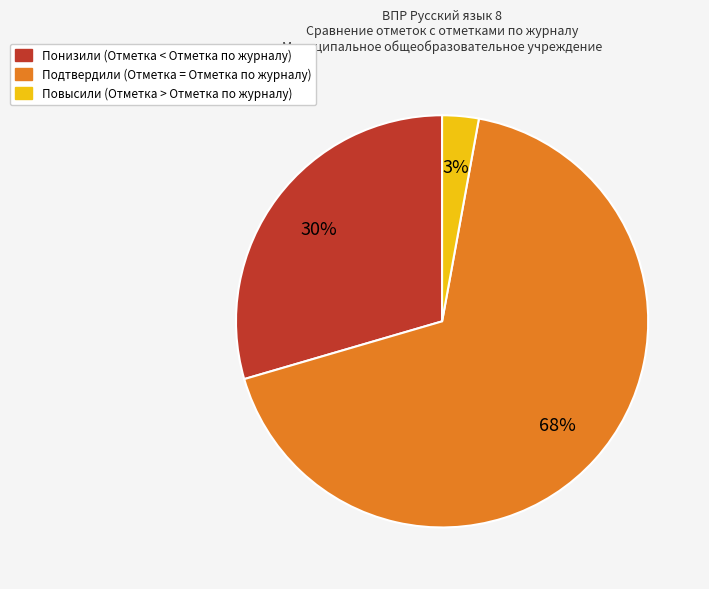

Do Подтвердили and Понизили together represent more than half of the pie?

Yes